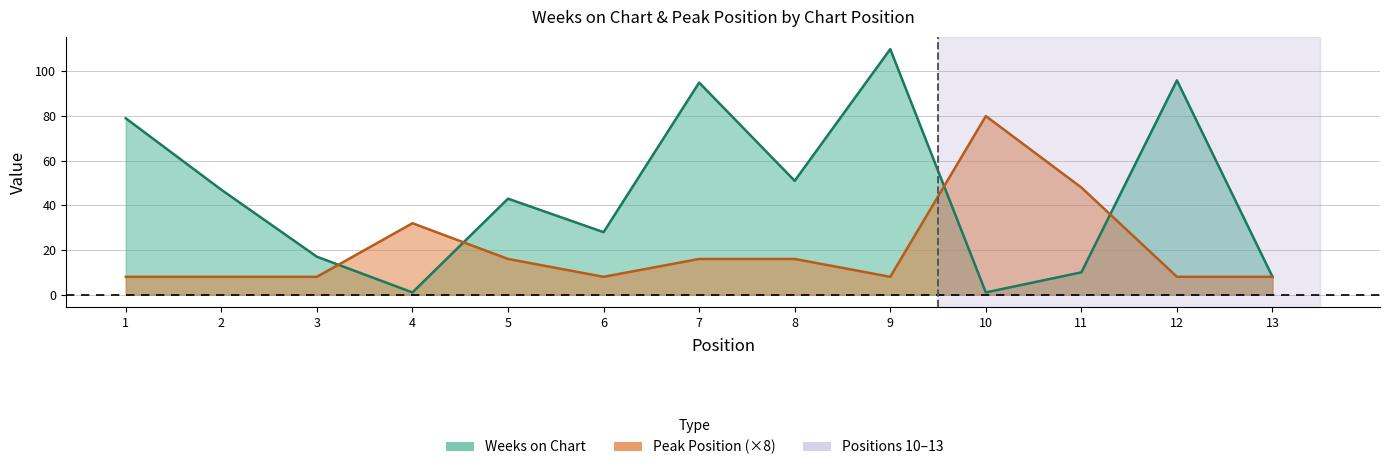

True or false: Weeks on Chart and Peak Position cross at least once.

True